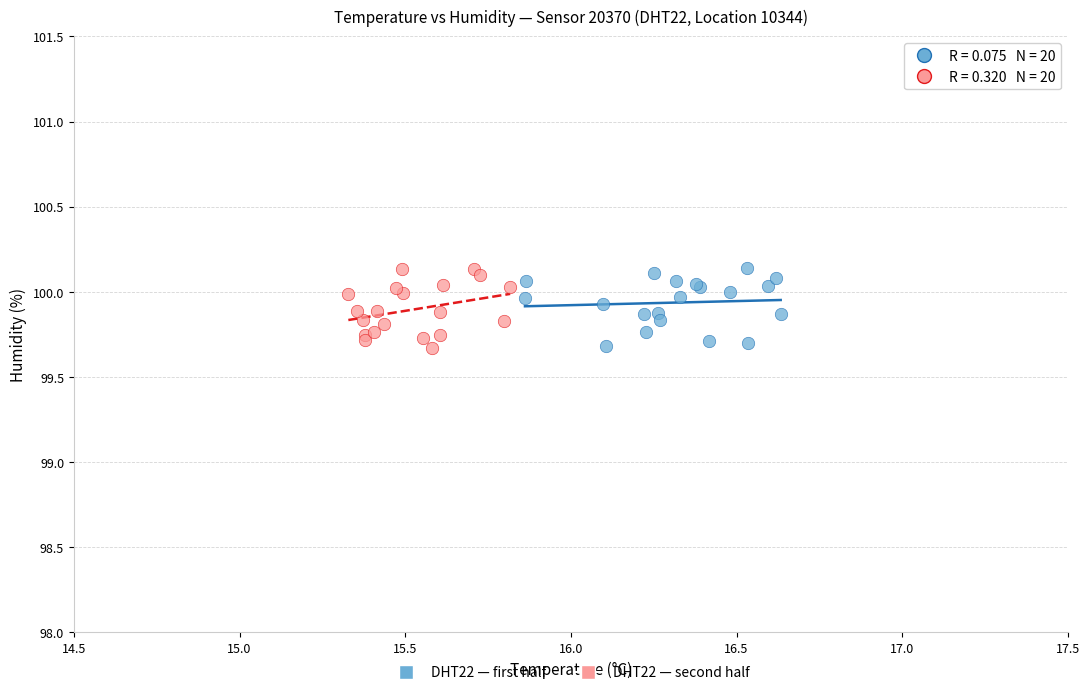

What are all the series names shown in the legend?

DHT22 — first half, DHT22 — second half